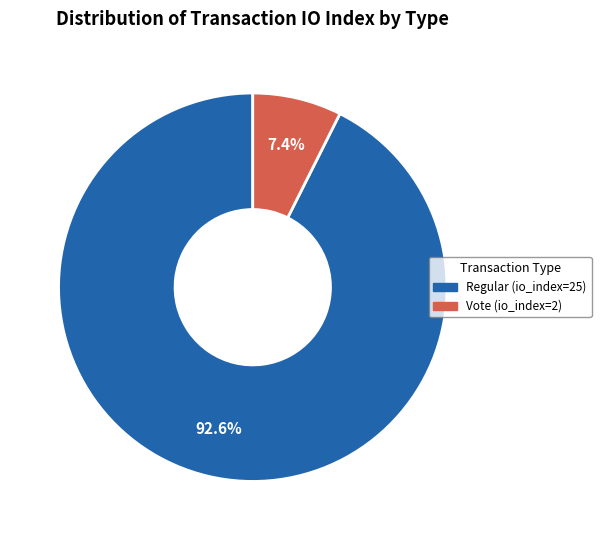

Does any single category account for the majority?

Yes